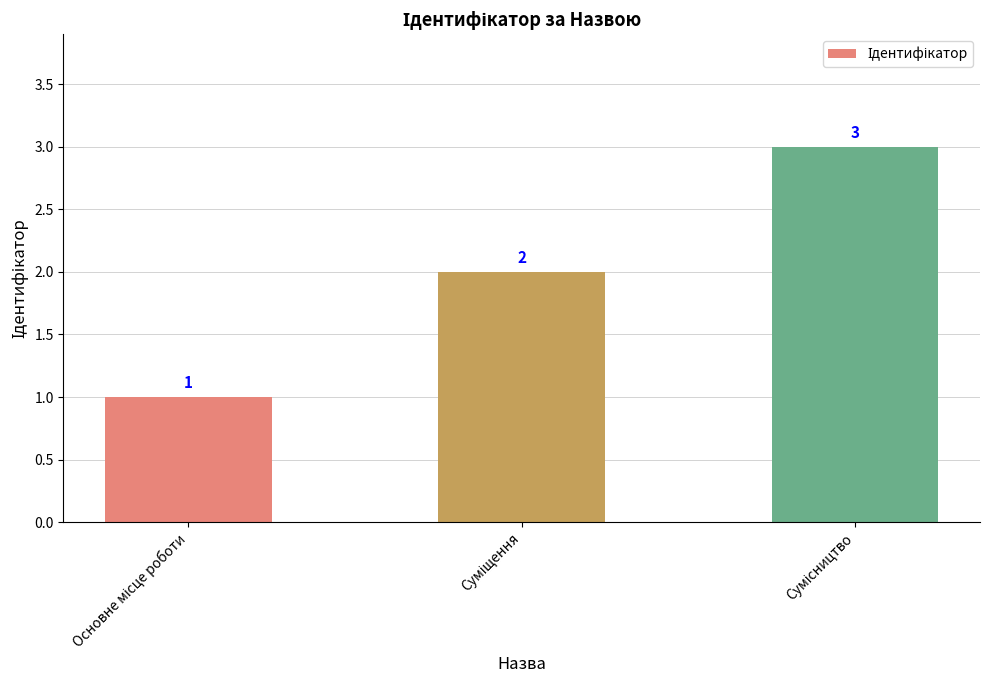

What is the greatest value displayed?

3